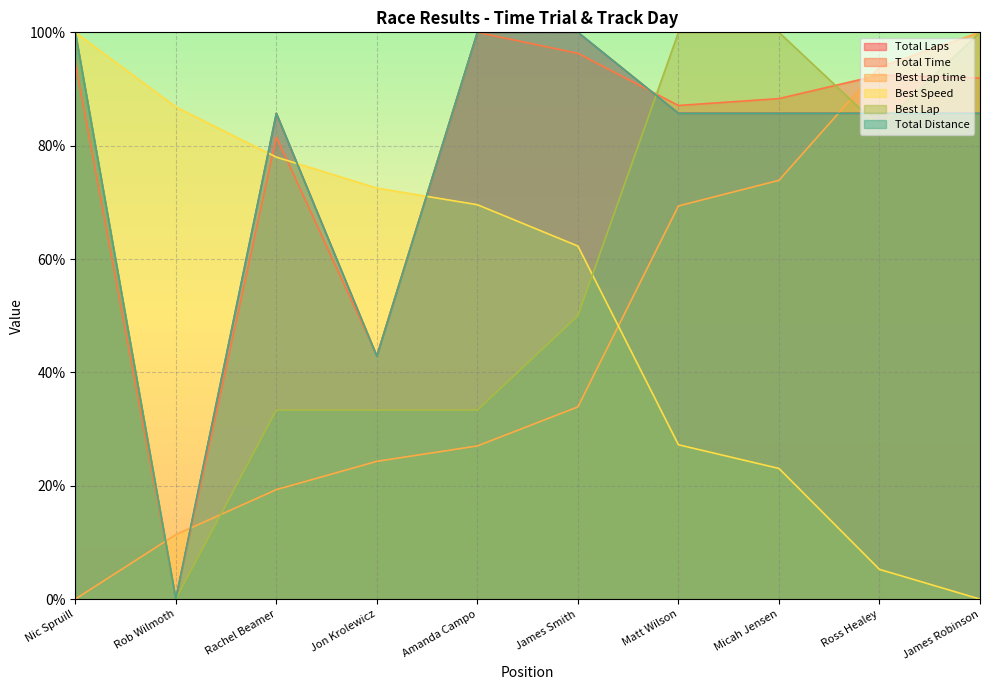

At Nic Spruill, list the series in order from largest to smallest.

Total Laps, Best Speed, Best Lap, Total Distance, Total Time, Best Lap time